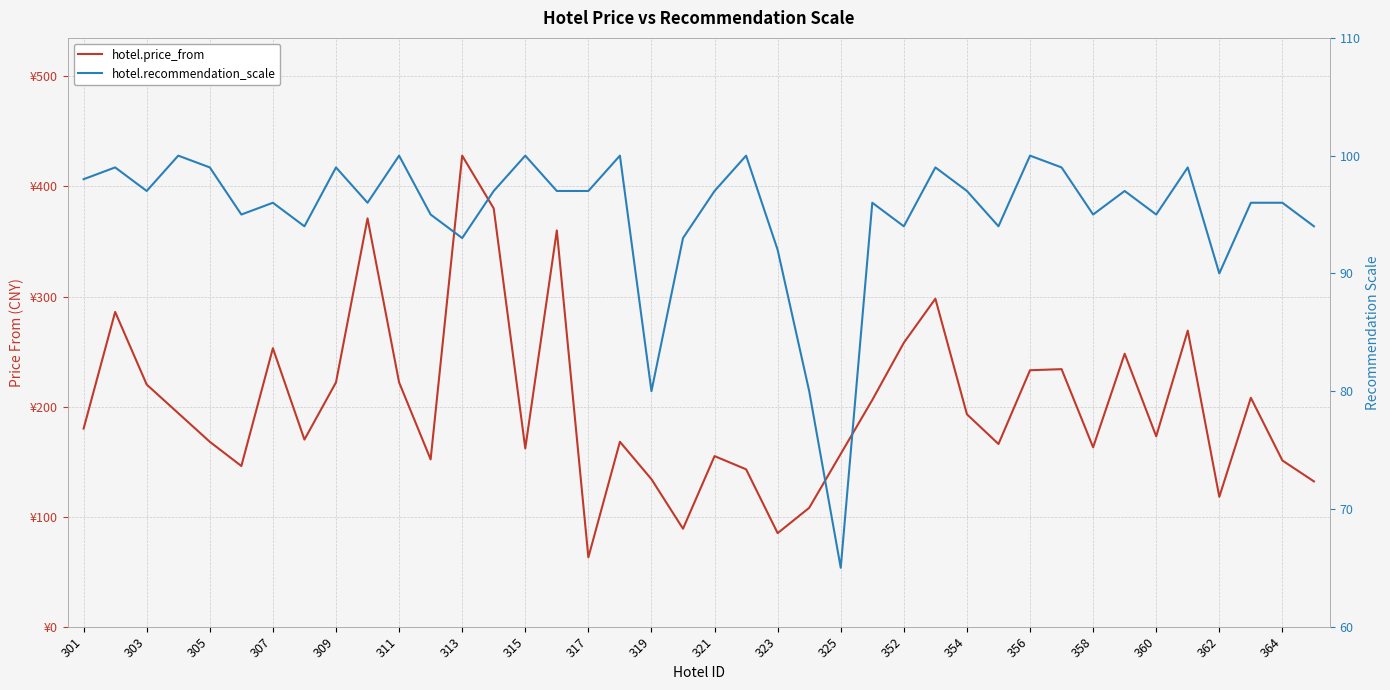

How many lines are shown in the chart?

2